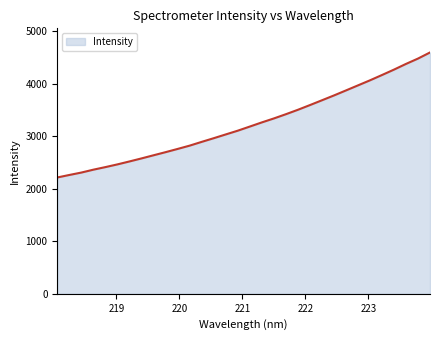

What is the maximum value shown in the chart?

4593.5